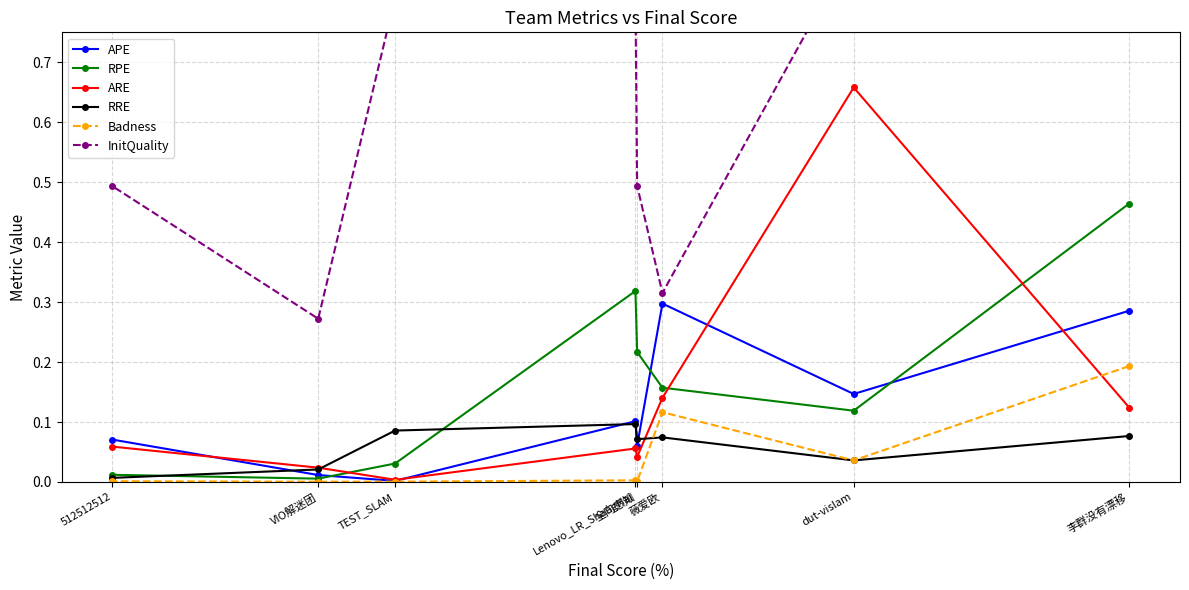

What is the difference between the second highest and second lowest values in the InitQuality series?

0.5